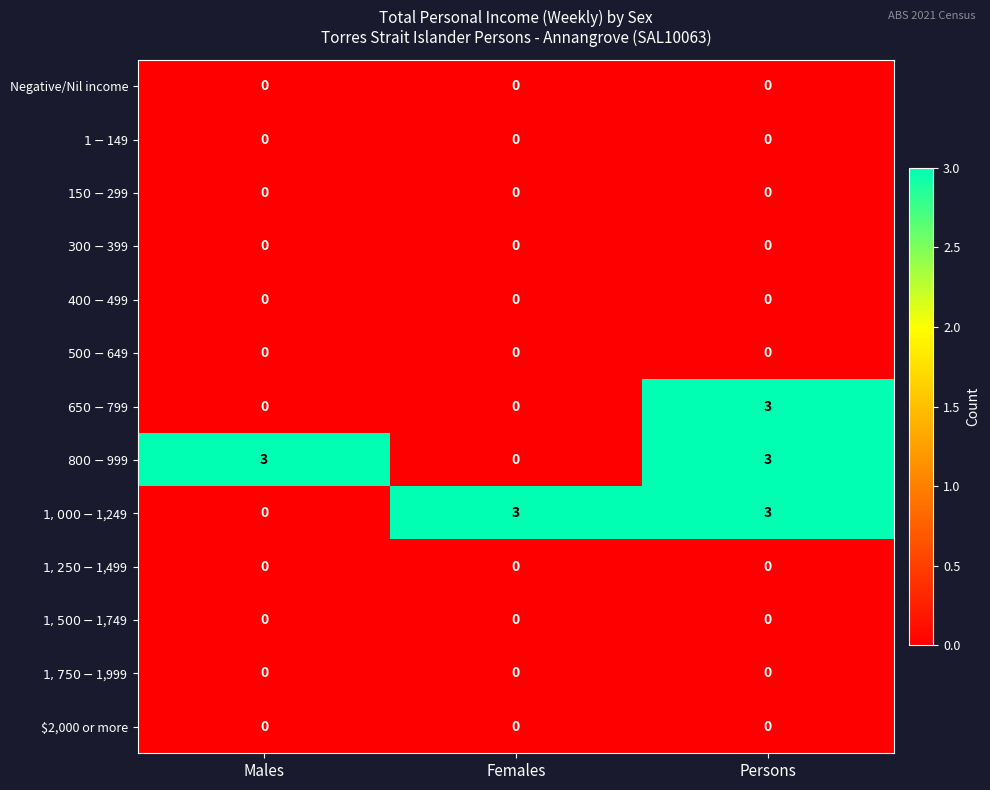

At how many categories does at least one series exceed 2?

3